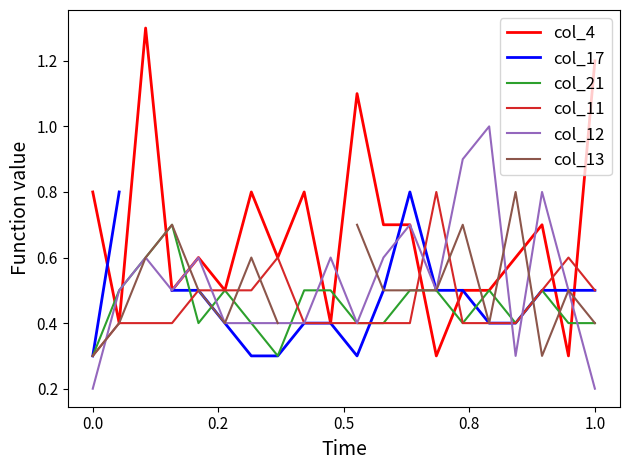

What is the minimum value for col_11?

0.3